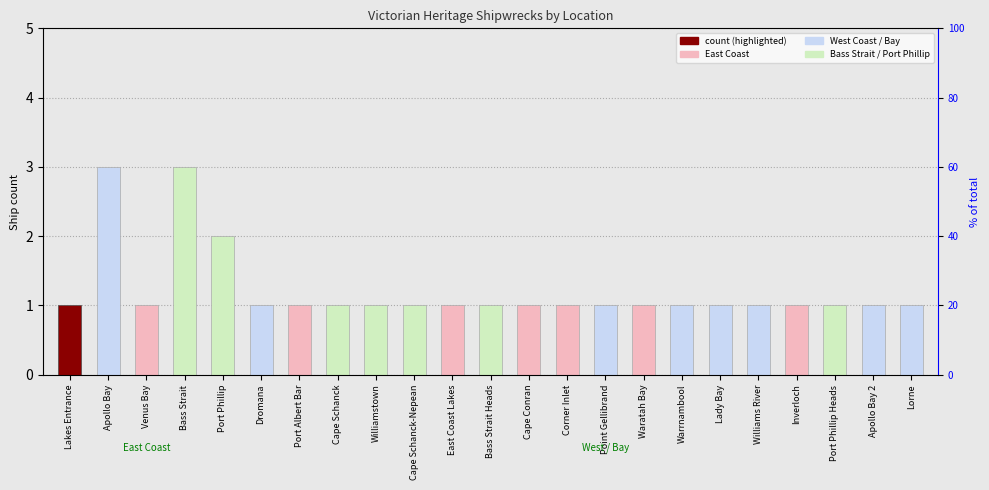

Which category has the highest value across all series?

Apollo Bay